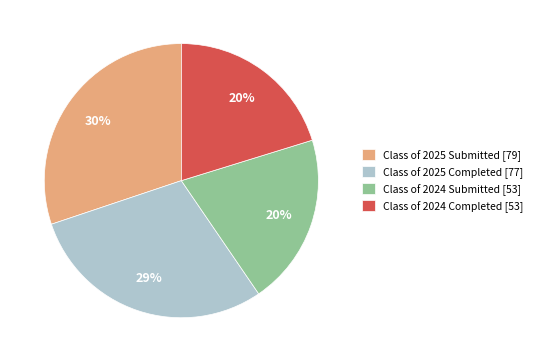

Which has a higher value, Class of 2025 Submitted [79] or Class of 2024 Submitted [53]?

Class of 2025 Submitted [79]